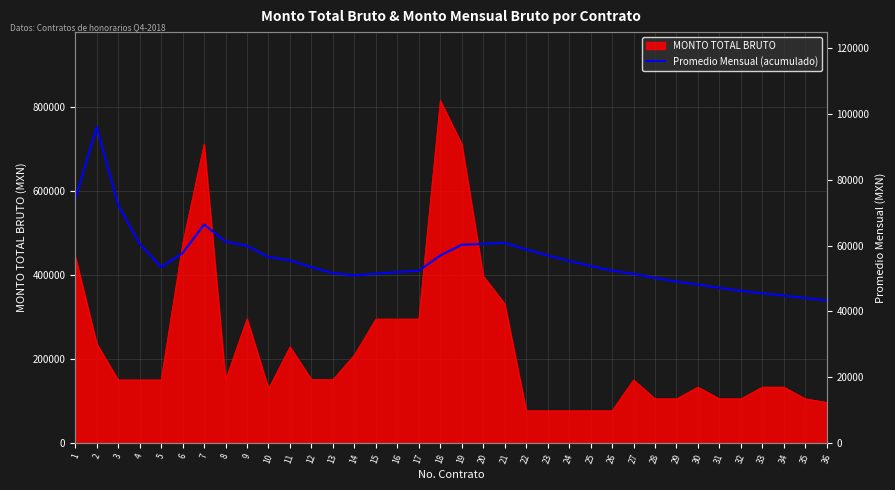

What is the sum of the values at 15 and 35?

95503.4